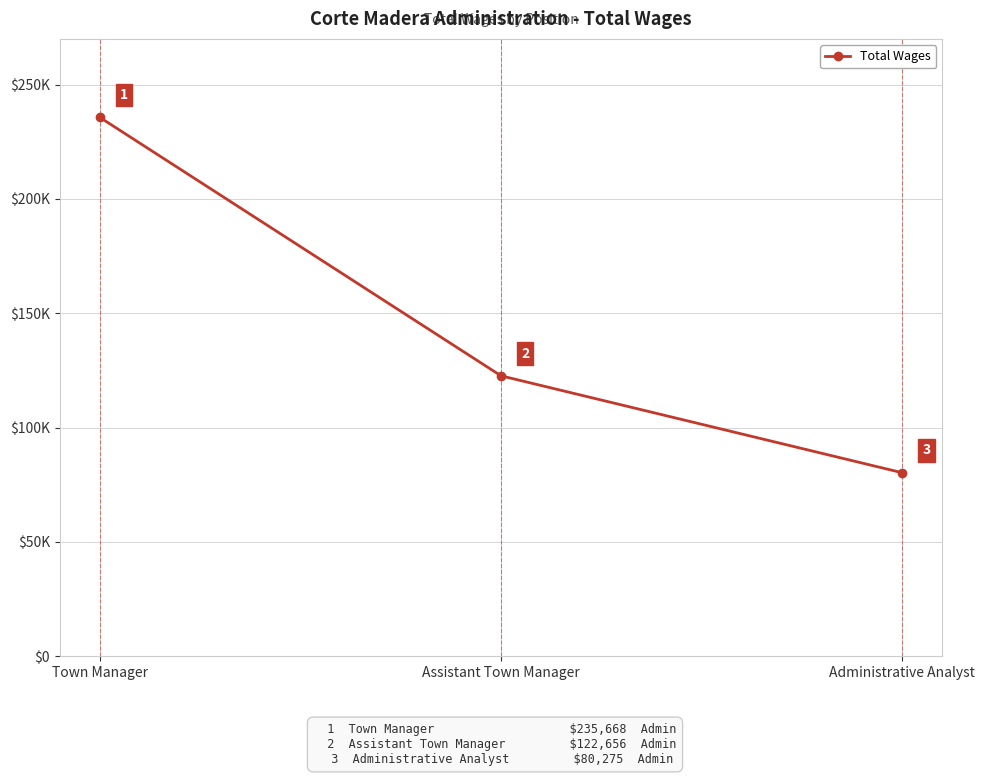

Does the chart have visible grid lines?

Yes